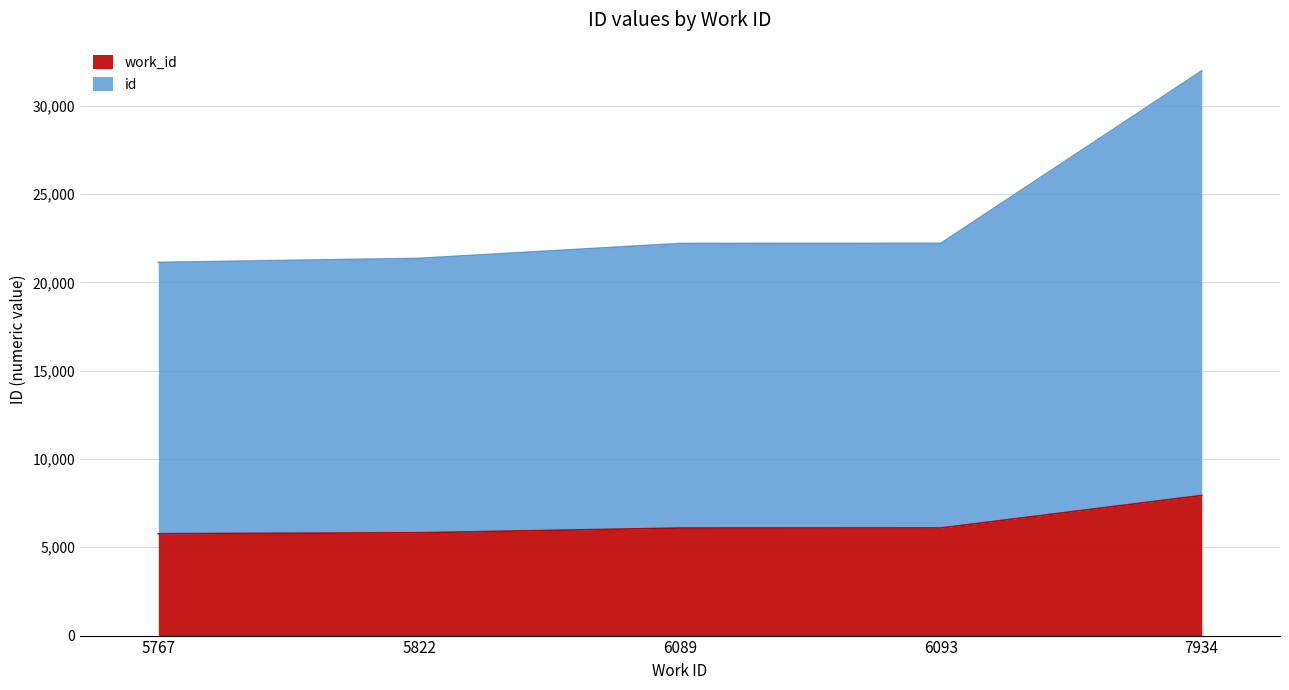

What is the total value across all series at 5767?

21131